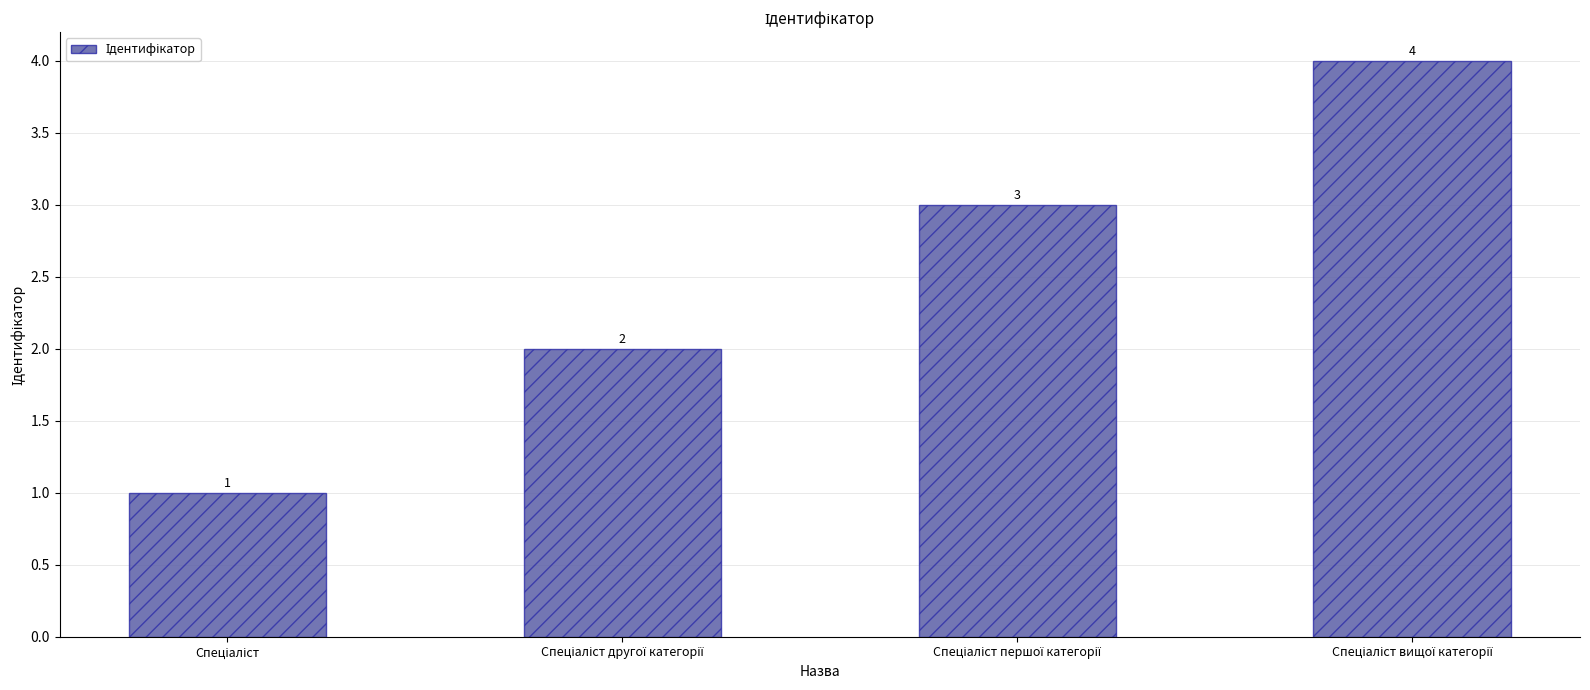

What is the greatest value displayed?

4